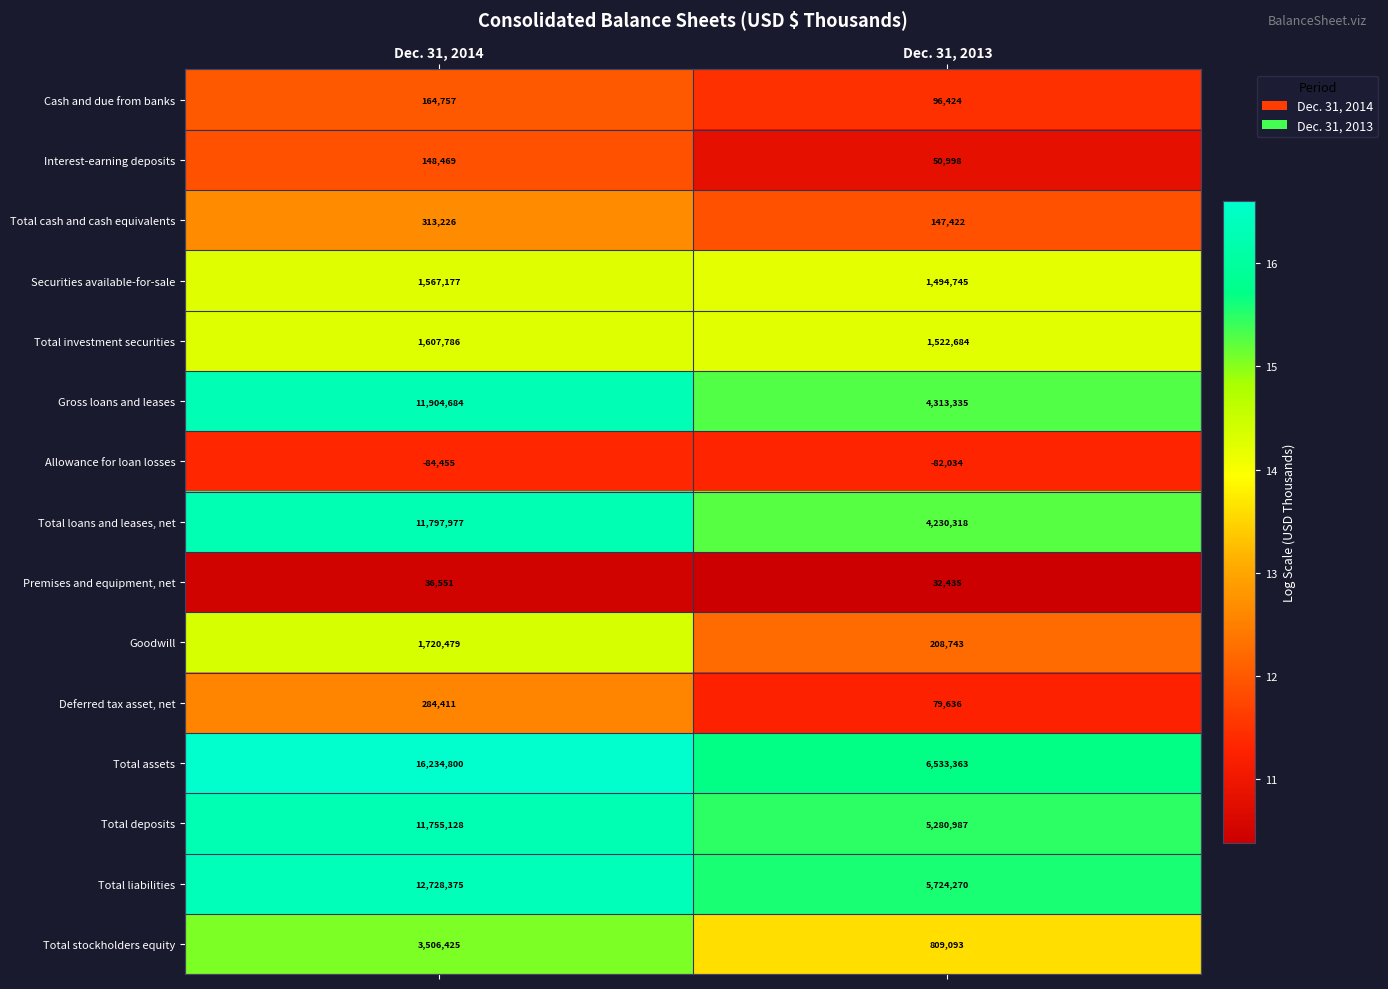

Read the Total investment securities value at Dec. 31, 2013, to the nearest 50.

1522700